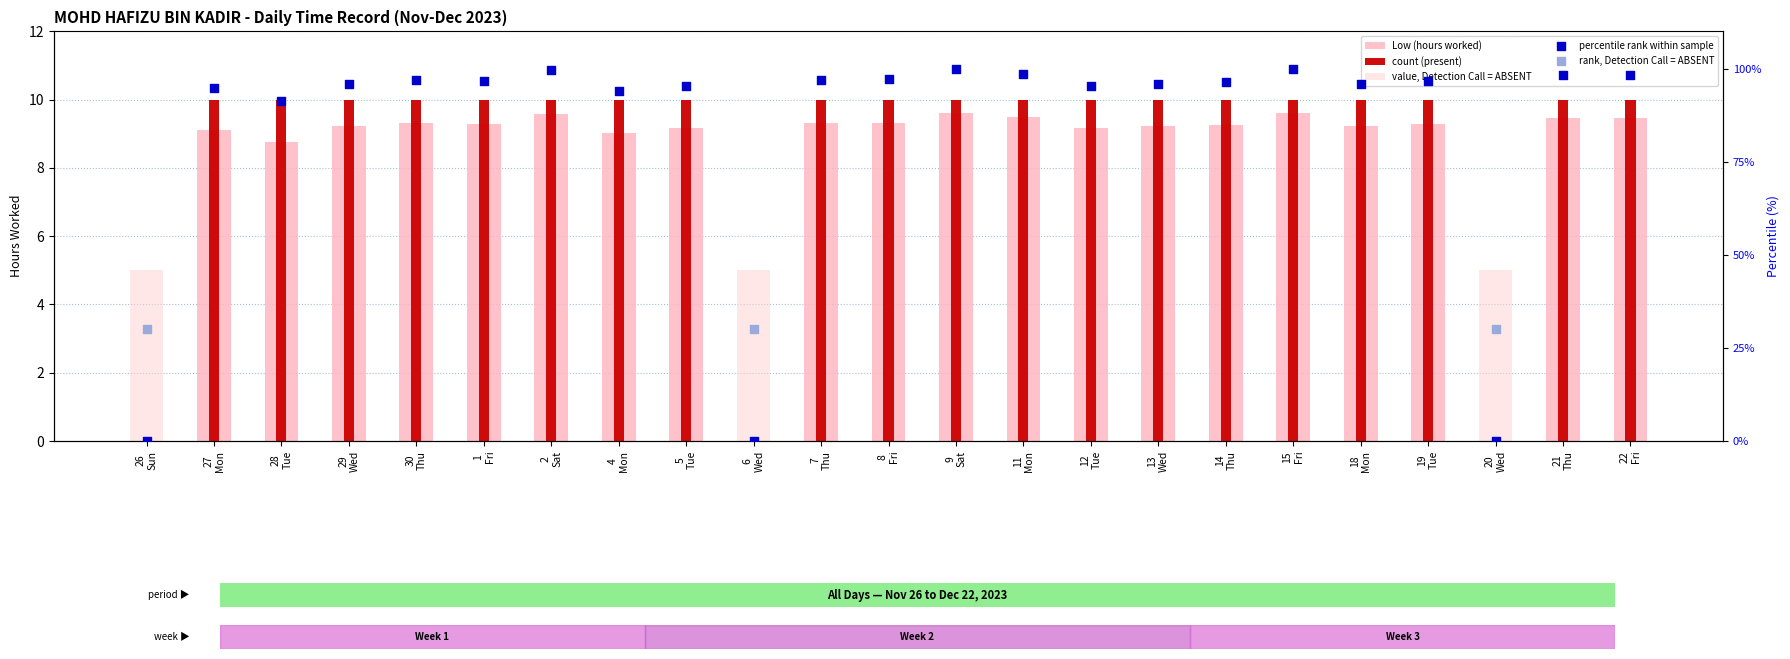

At how many categories does at least one series exceed 44?

20